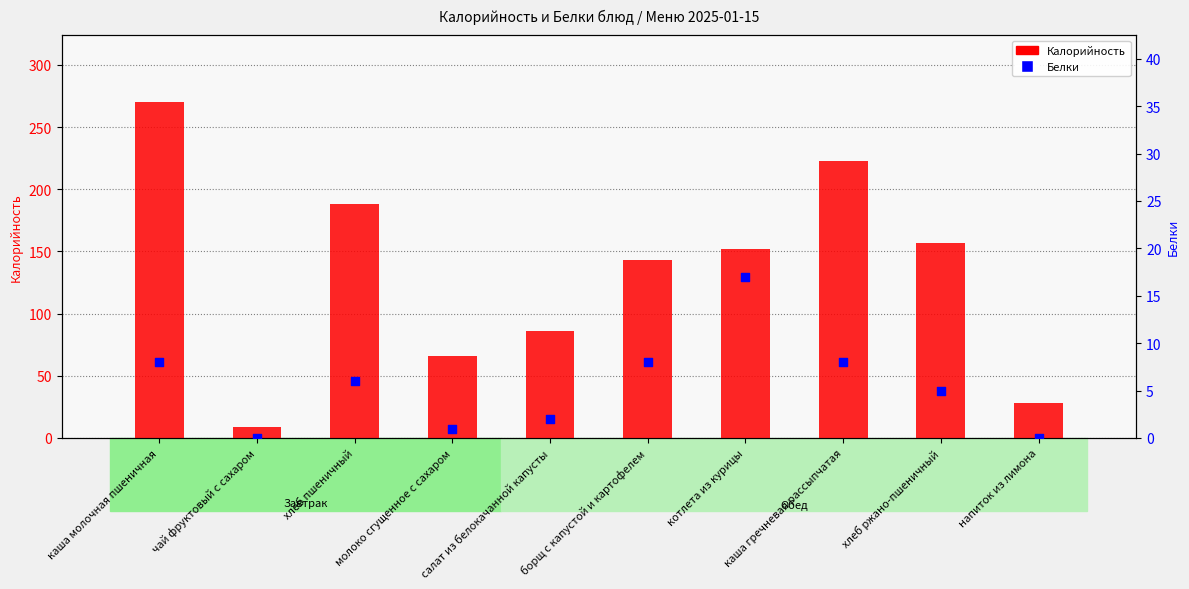

Which series contains the lowest Y value?

Белки